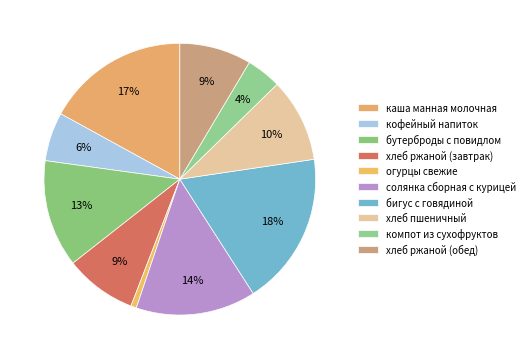

How many slices are in this pie chart?

10